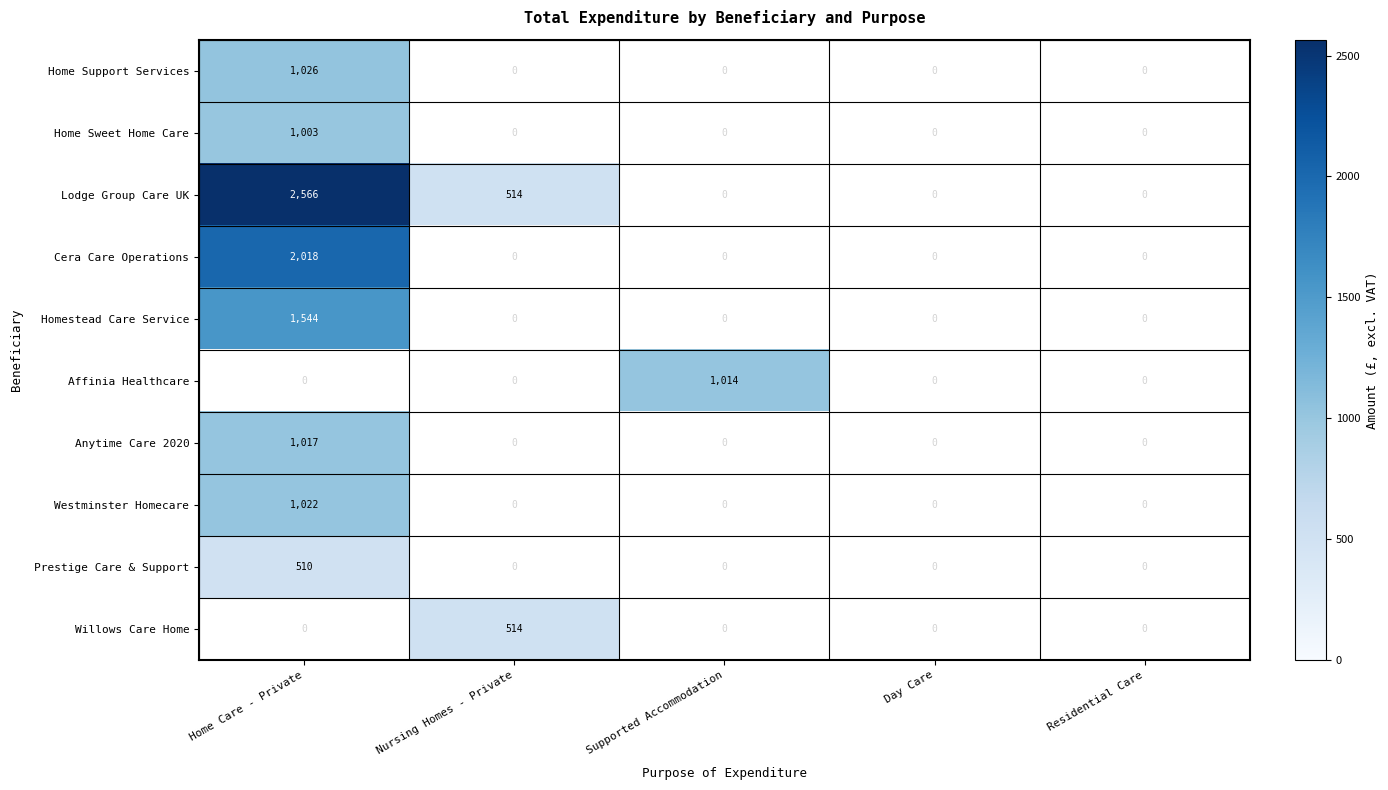

Count the number of categories in the chart.

5